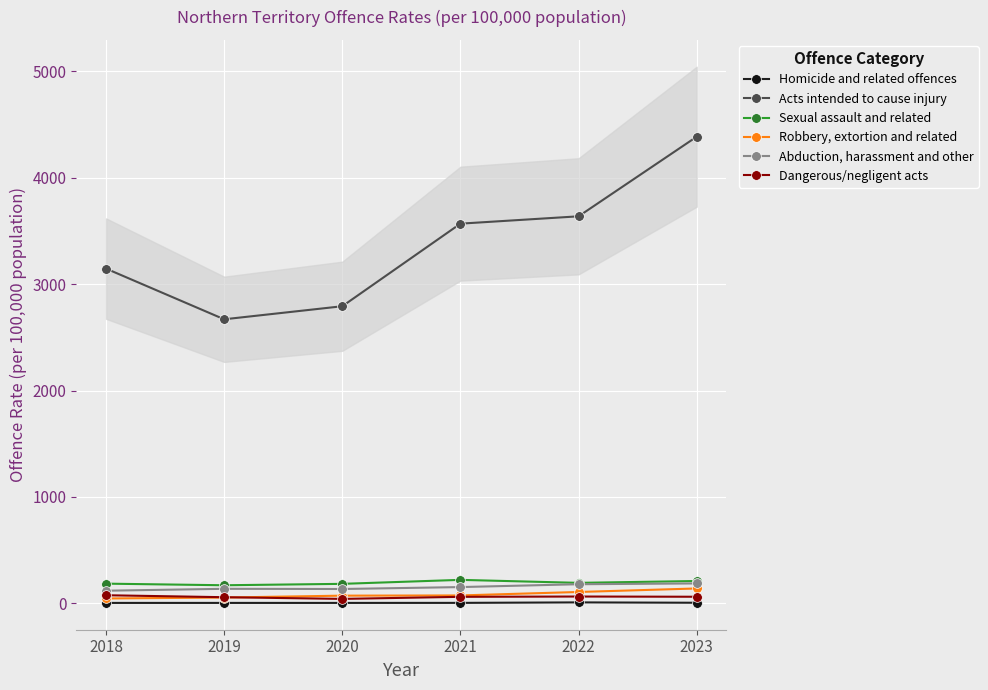

How many lines are shown in the chart?

6